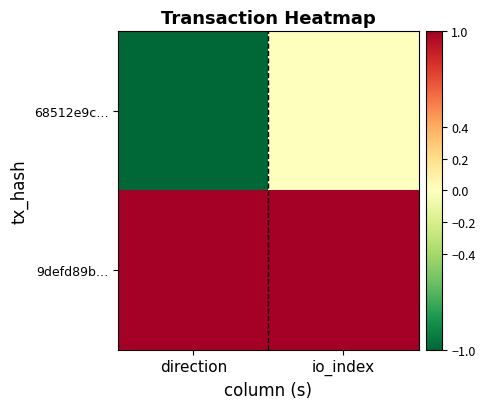

Which series has the largest total across all categories?

9defd89b…